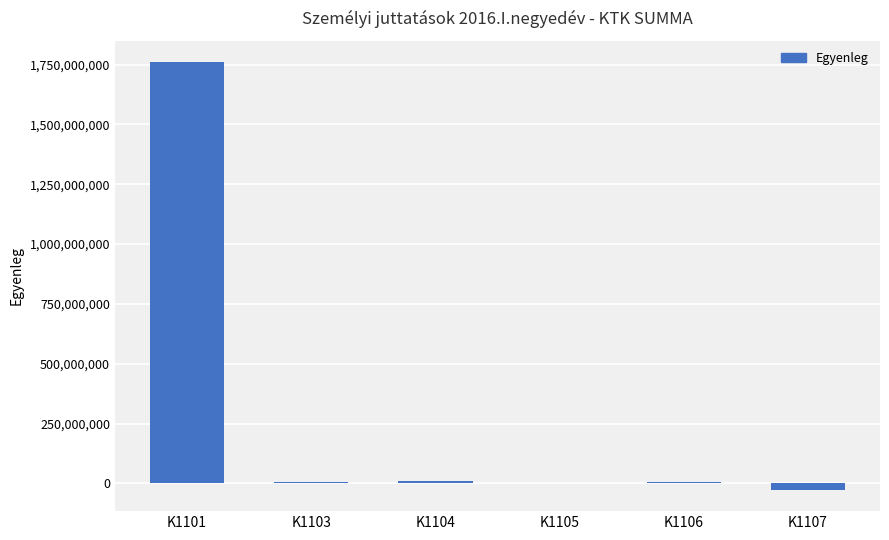

What is the greatest value displayed?

1760201921